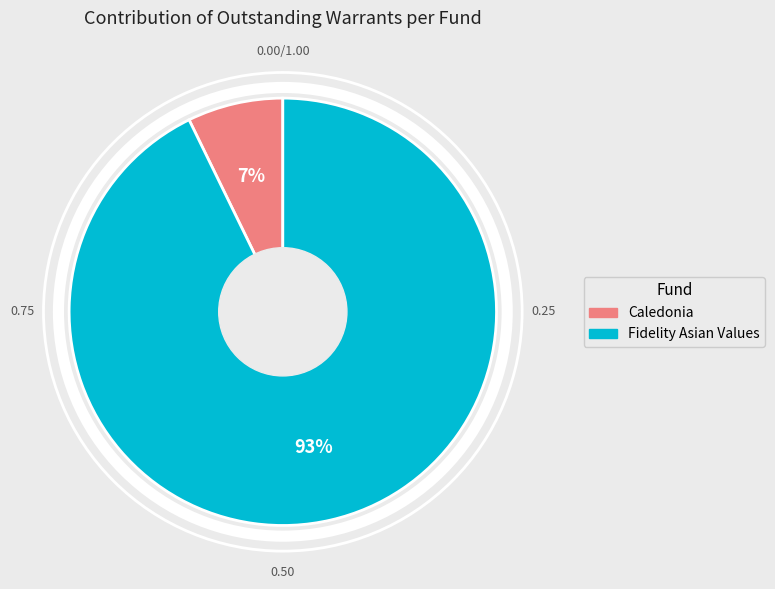

To the nearest percent, what percentage of the pie is Caledonia?

7%